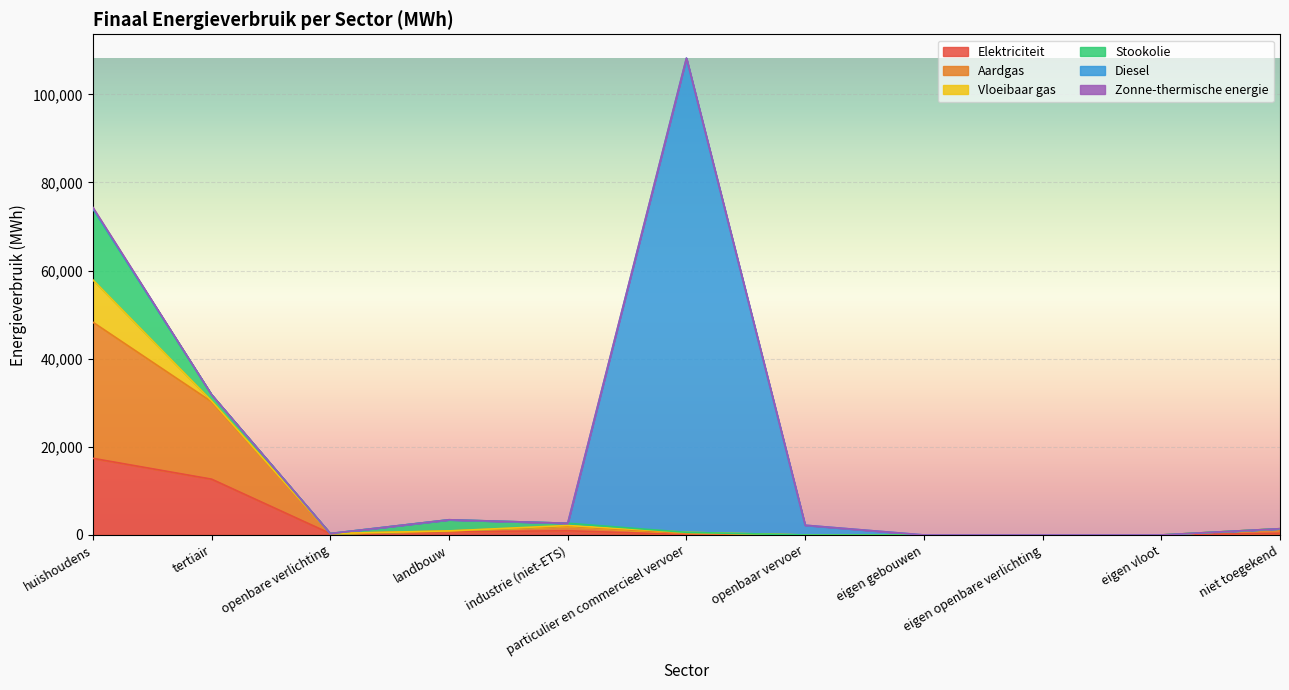

The value of Vloeibaar gas at tertiair is 117.5. True or false?

False